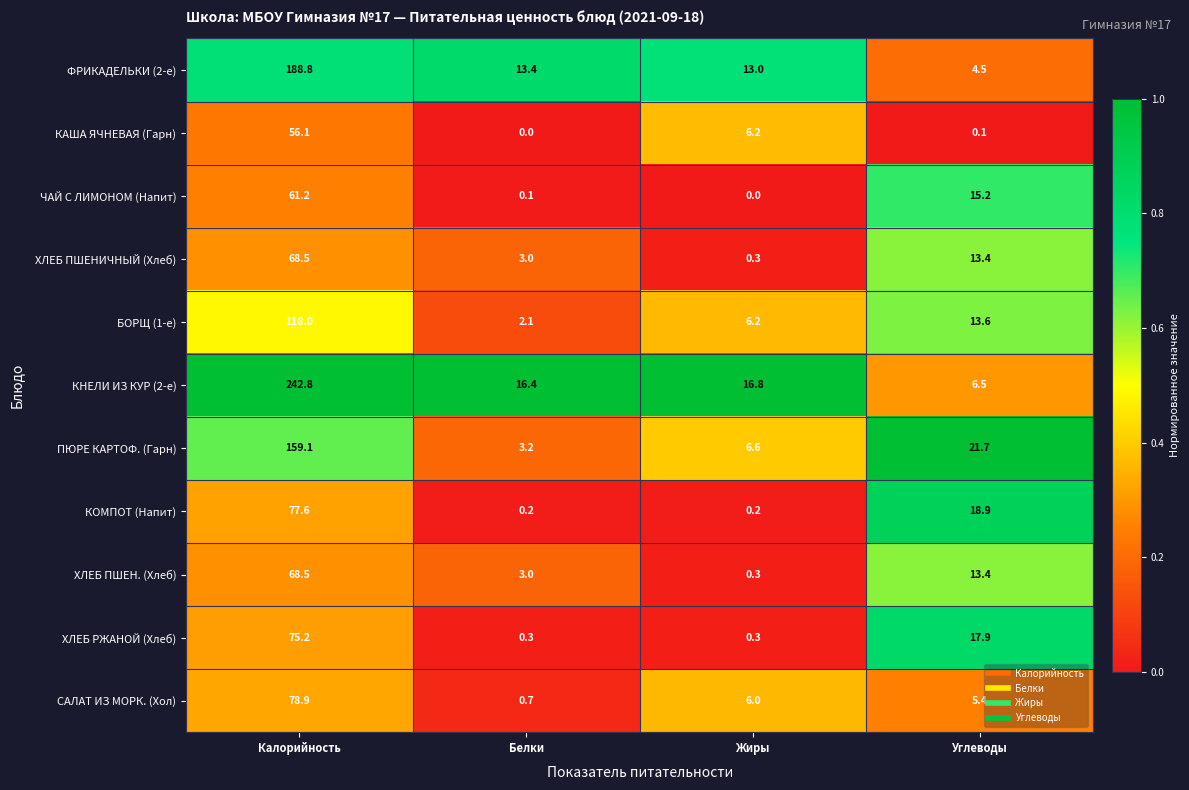

Read the БОРЩ (1-е) value at Углеводы.

13.6